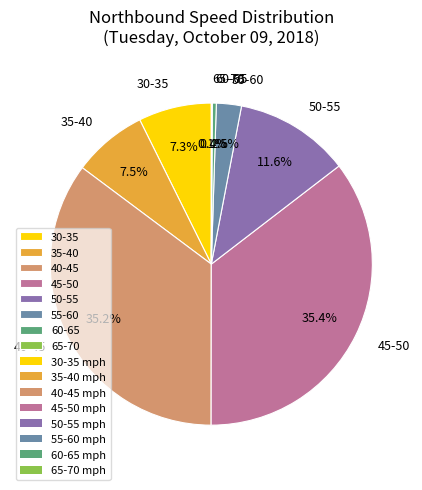

What percentage is NOT represented by 35-40?

92.5%